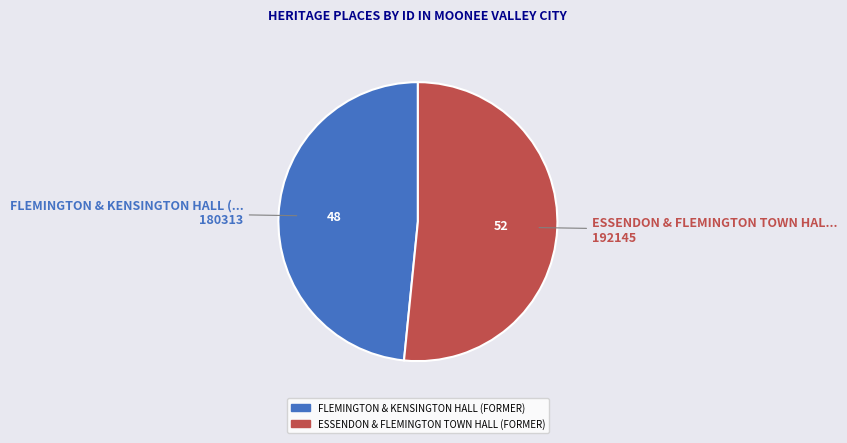

What is the largest slice in the pie chart?

ESSENDON & FLEMINGTON TOWN HALL (FORMER)